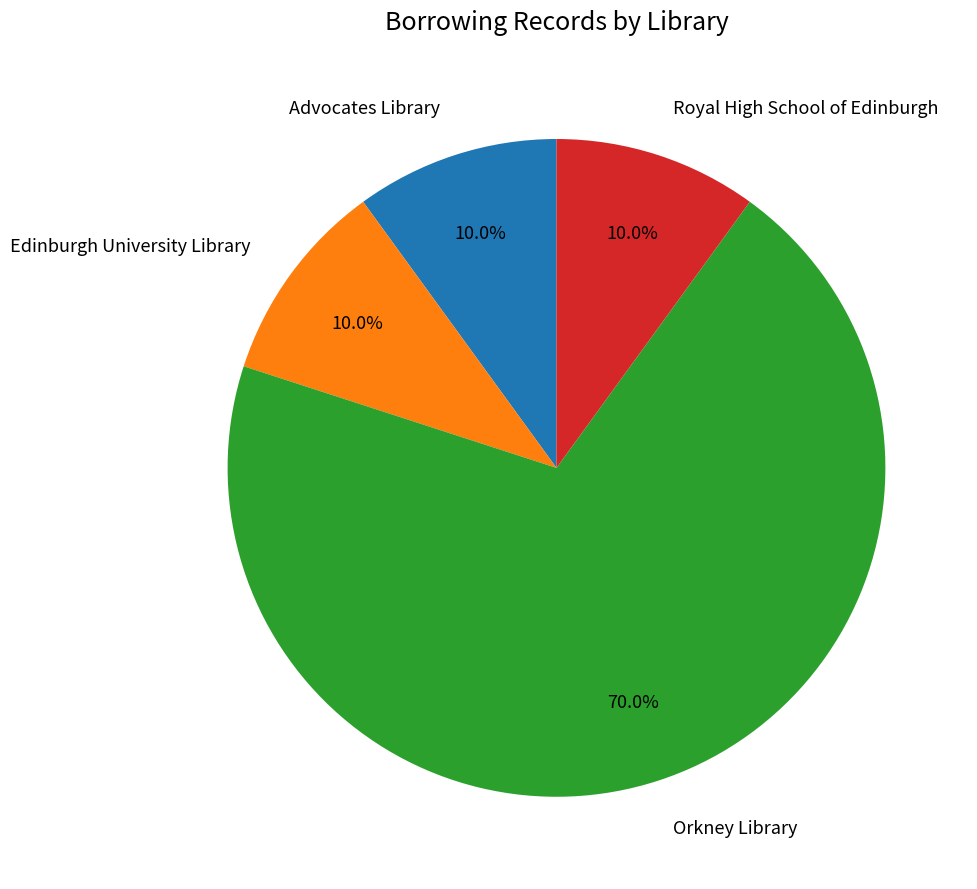

What is the largest slice in the pie chart?

Orkney Library